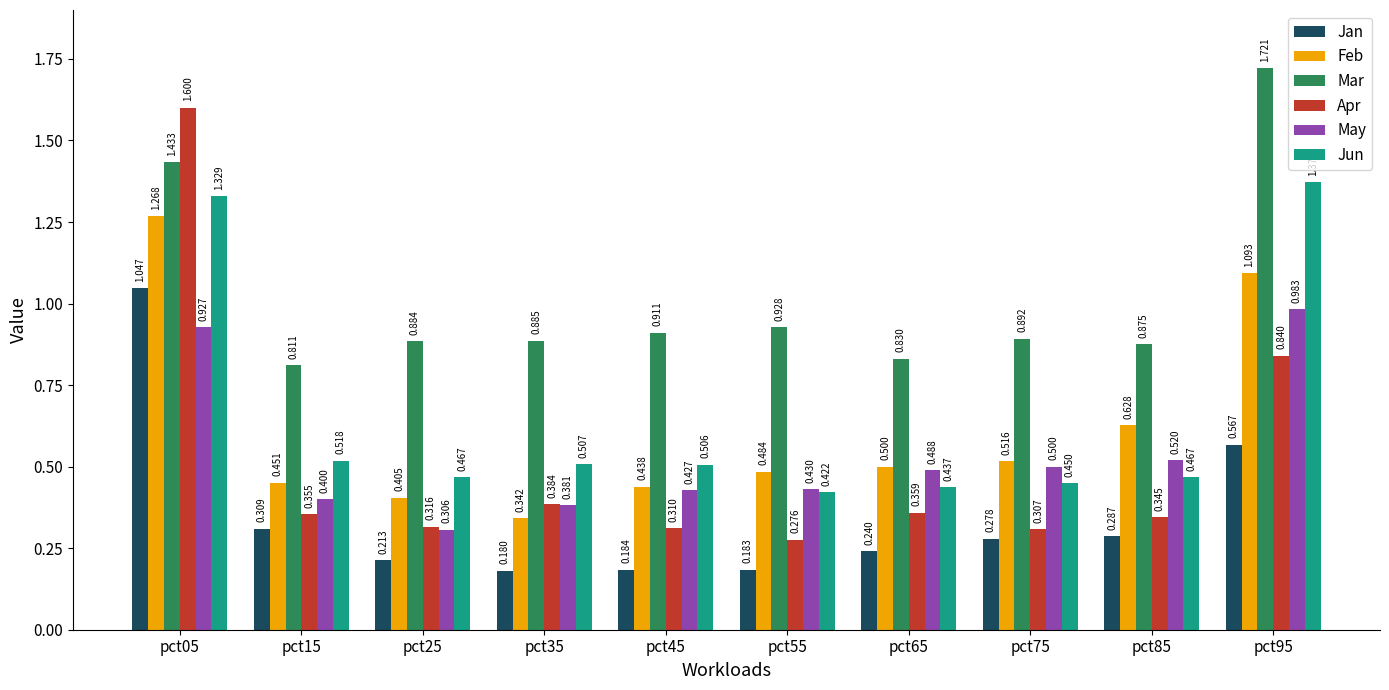

What is the sum of all Feb values?

6.1